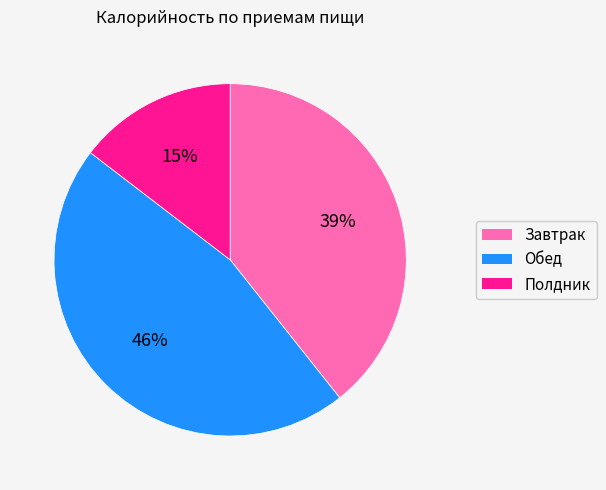

The Обед slice represents 58% of the pie. True or false?

False